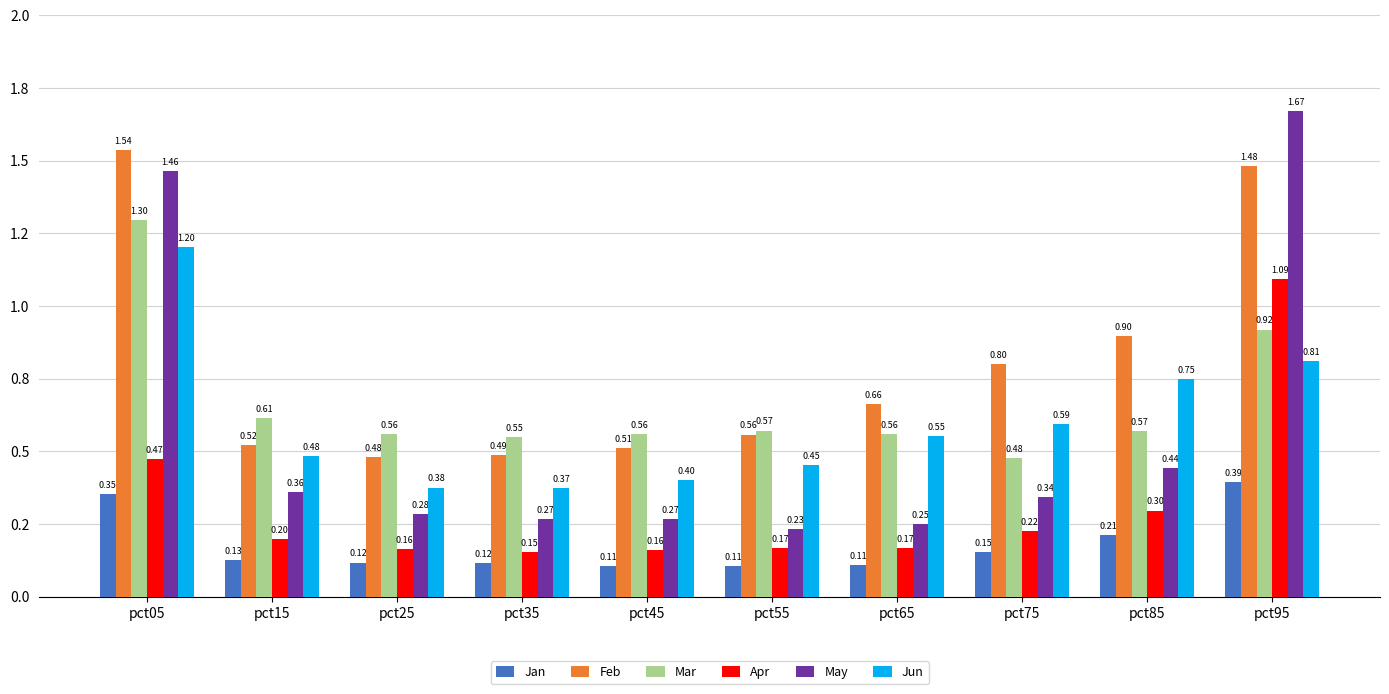

Reading left to right, transcribe all the data shown in this chart.

Jan: pct05=0.4	pct15=0.1	pct25=0.1	pct35=0.1	pct45=0.1	pct55=0.1	pct65=0.1	pct75=0.2	pct85=0.2	pct95=0.4
Feb: pct05=1.5	pct15=0.5	pct25=0.5	pct35=0.5	pct45=0.5	pct55=0.6	pct65=0.7	pct75=0.8	pct85=0.9	pct95=1.5
Mar: pct05=1.3	pct15=0.6	pct25=0.6	pct35=0.5	pct45=0.6	pct55=0.6	pct65=0.6	pct75=0.5	pct85=0.6	pct95=0.9
Apr: pct05=0.5	pct15=0.2	pct25=0.2	pct35=0.2	pct45=0.2	pct55=0.2	pct65=0.2	pct75=0.2	pct85=0.3	pct95=1.1
May: pct05=1.5	pct15=0.4	pct25=0.3	pct35=0.3	pct45=0.3	pct55=0.2	pct65=0.3	pct75=0.3	pct85=0.4	pct95=1.7
Jun: pct05=1.2	pct15=0.5	pct25=0.4	pct35=0.4	pct45=0.4	pct55=0.5	pct65=0.6	pct75=0.6	pct85=0.7	pct95=0.8